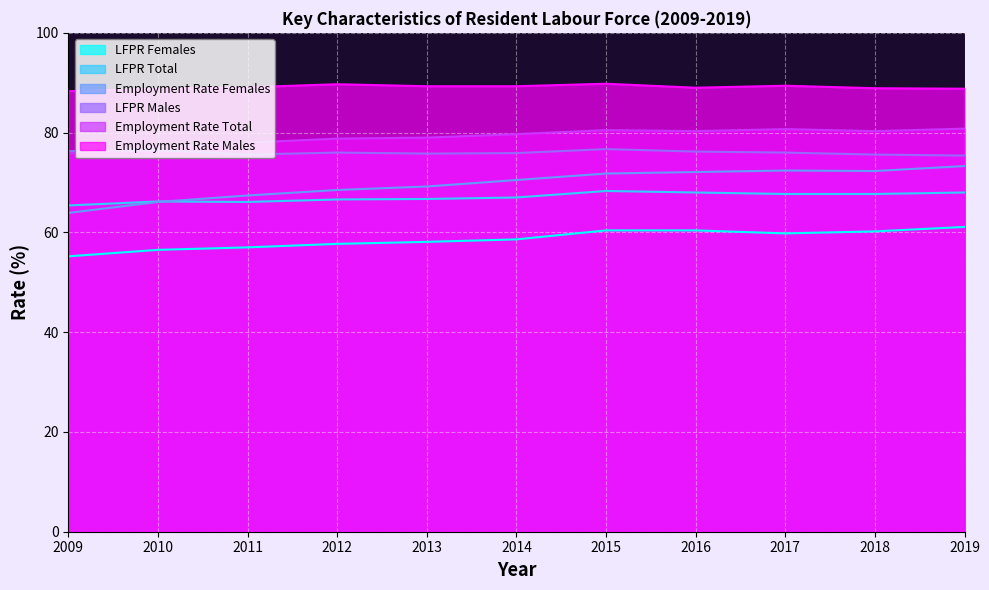

How many lines are shown in the chart?

6